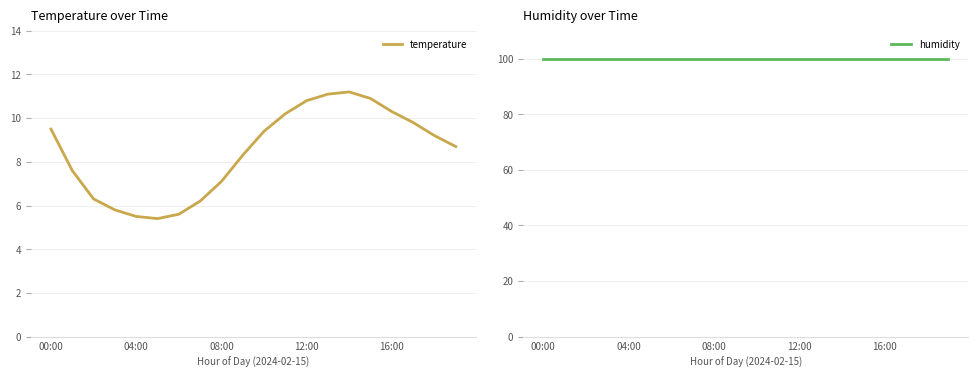

Which category has the highest value in the temperature series?

14